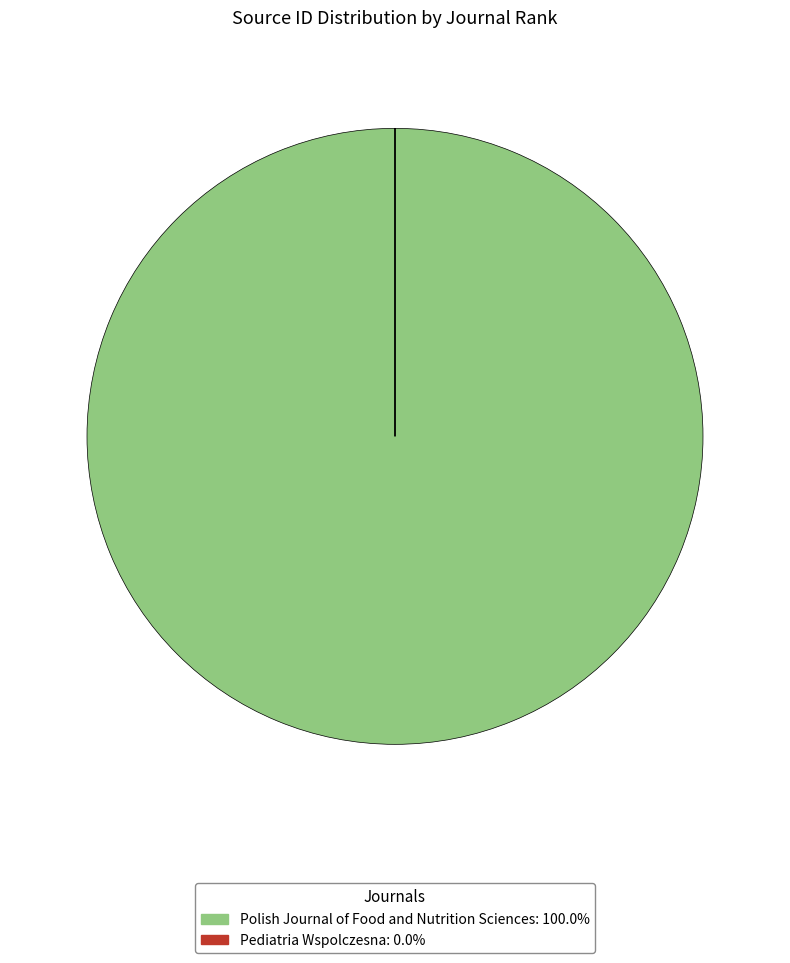

What is the majority slice?

Polish Journal of Food and Nutrition Sciences